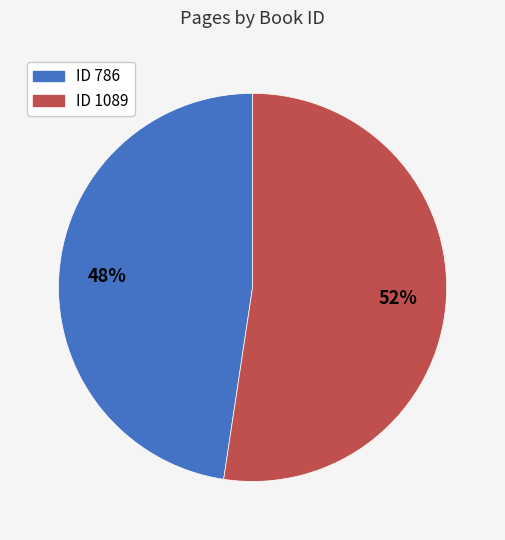

Is there any slice that represents more than half of the pie?

Yes